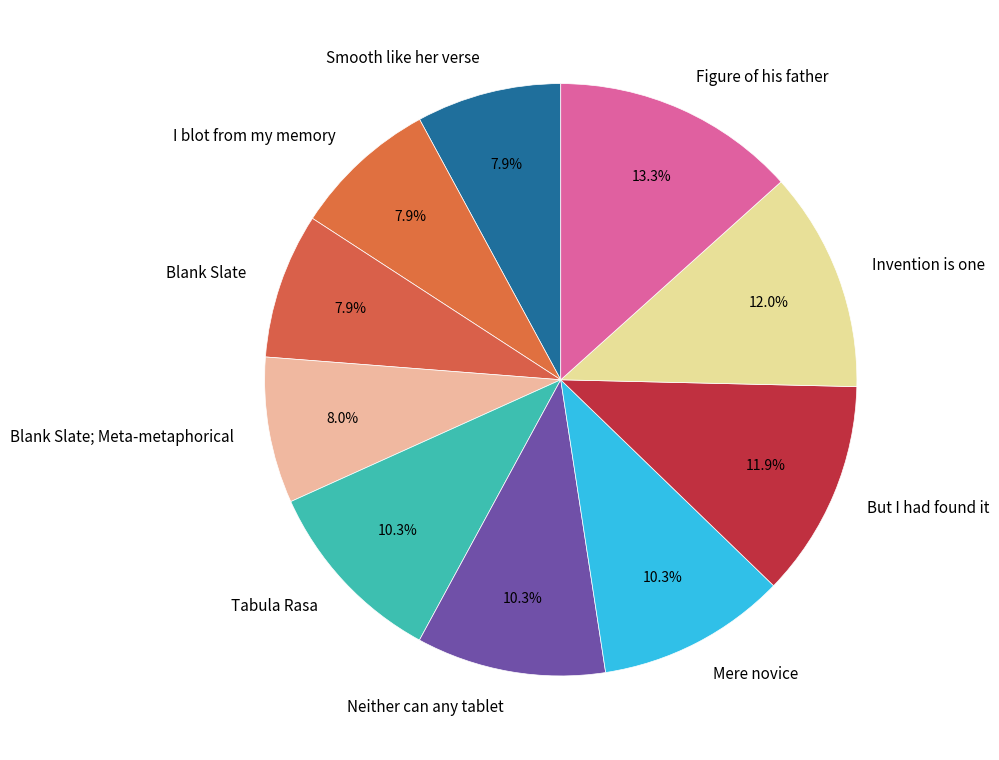

What percentage is the I blot from my memory slice, to the nearest percent?

8%